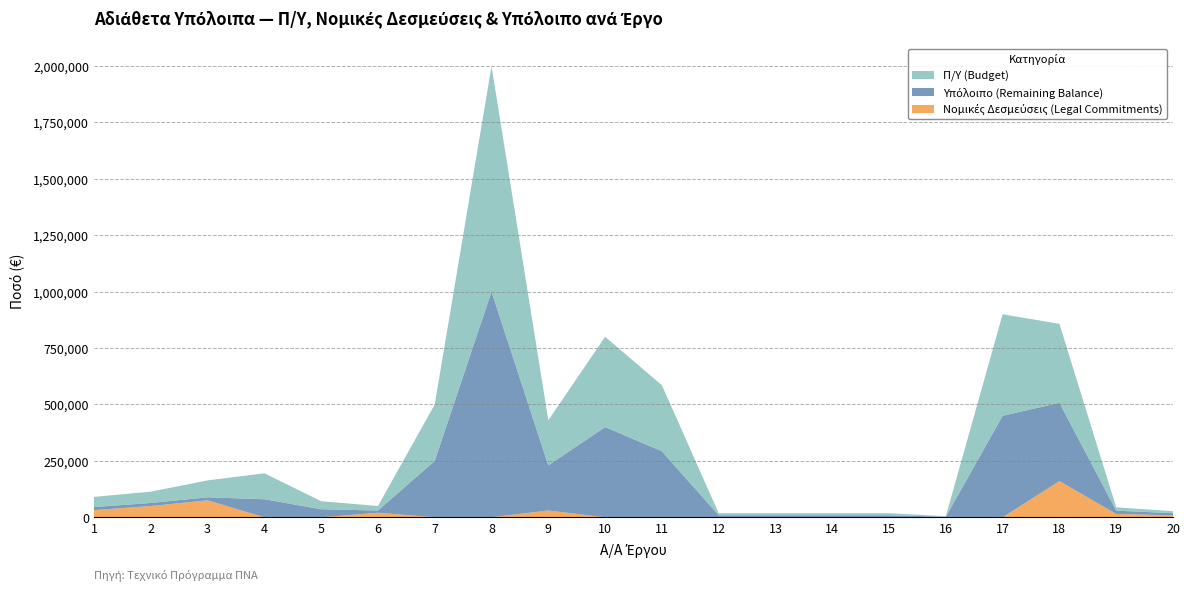

What is the total value across all series at 7?

500000.0